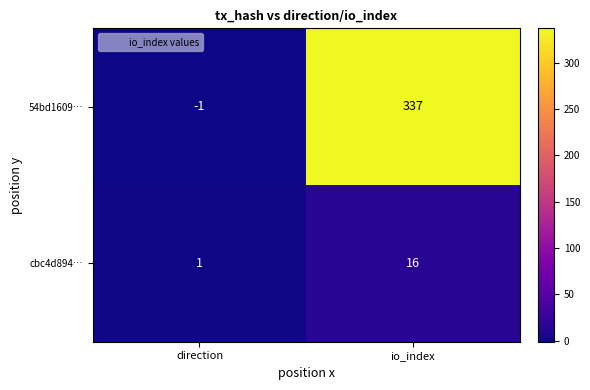

Is it true that cbc4d894… equals 16 at io_index?

True